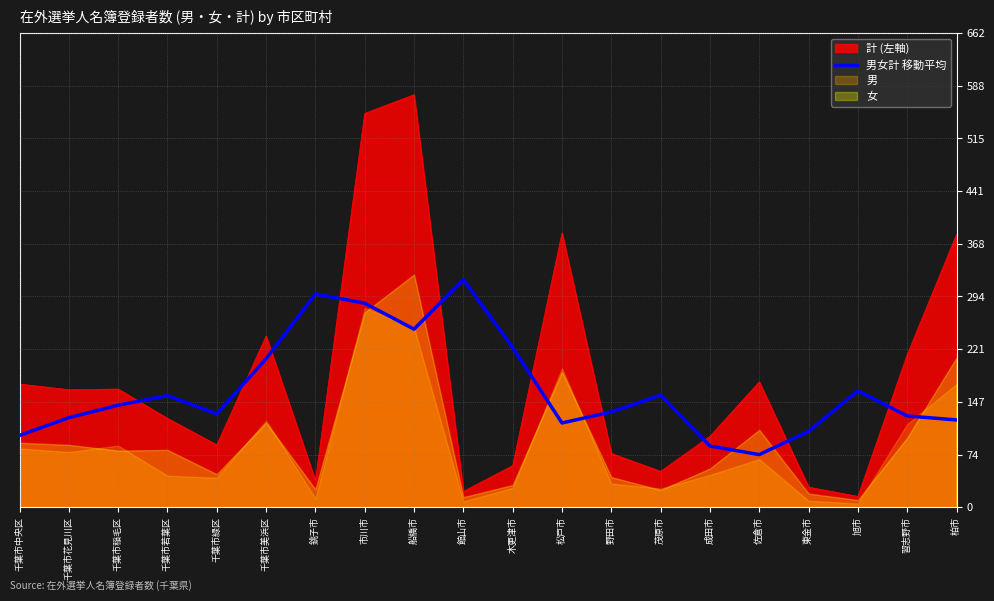

What is the change in value from 銚子市 to 市川市?

-13.0